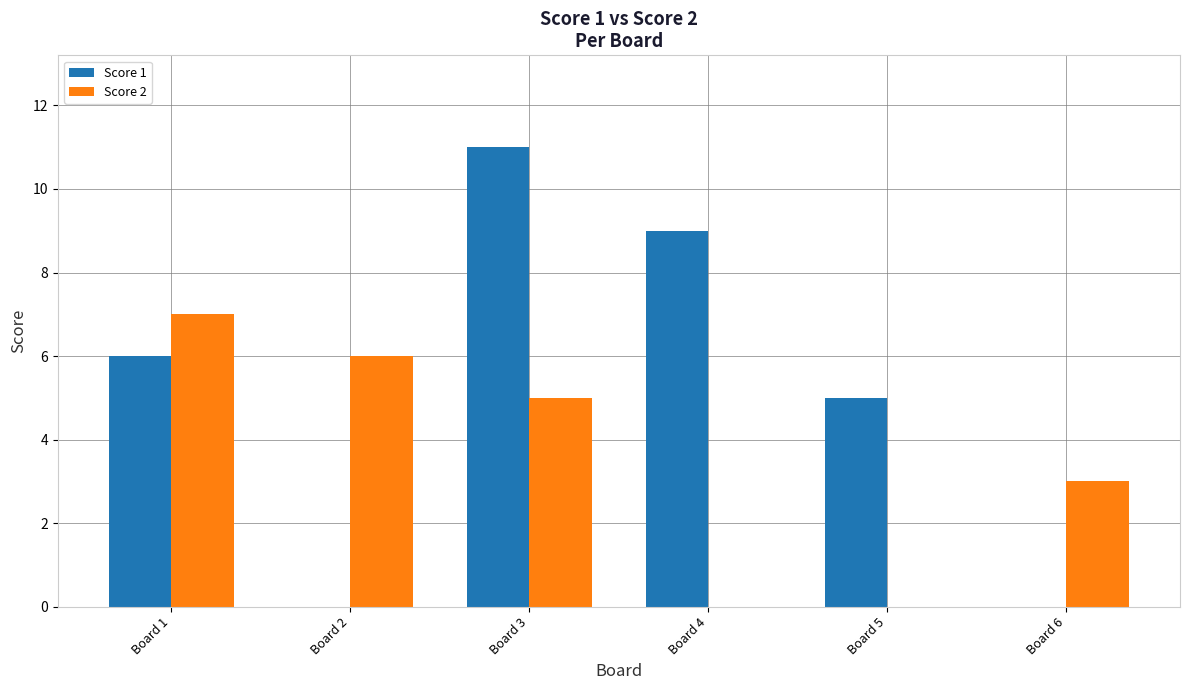

The value of Score 2 at Board 4 is -3. True or false?

False